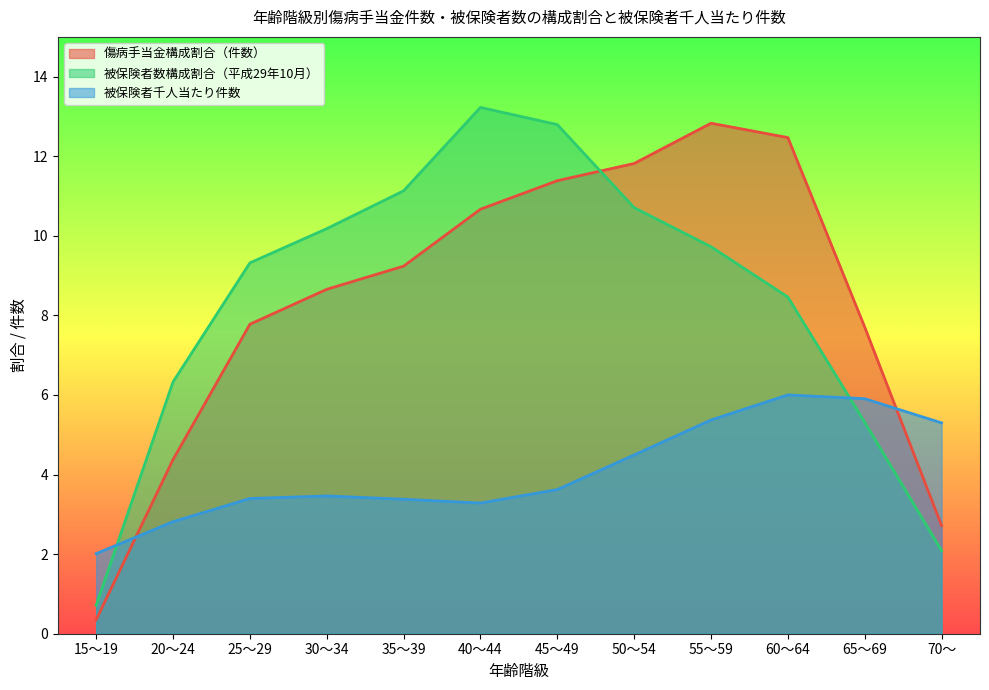

What is the sum of the 被保険者千人当たり件数 values at 20～24 and 30～34?

6.3